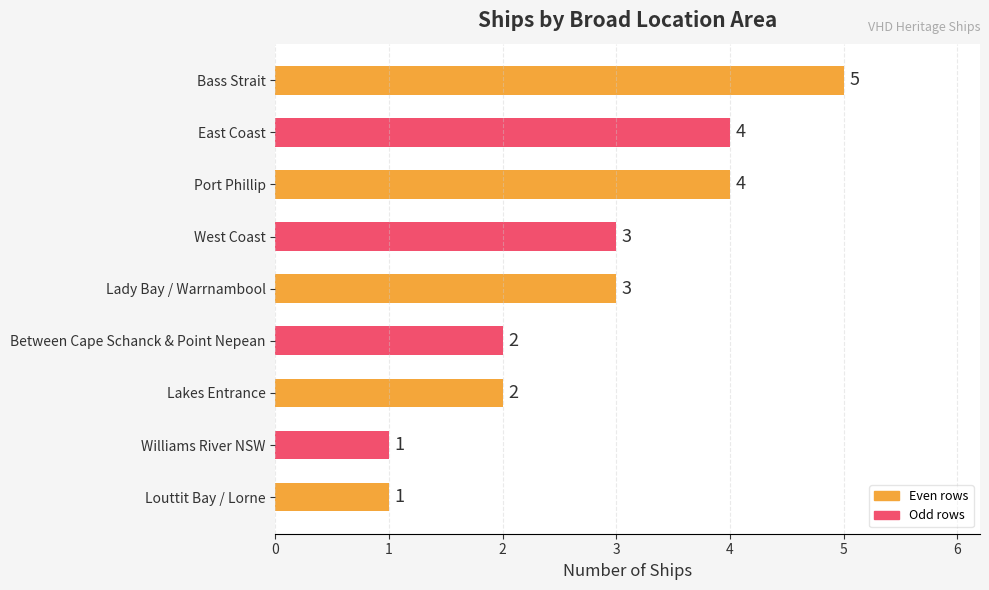

What is the sum of the values at Bass Strait and Louttit Bay / Lorne?

6